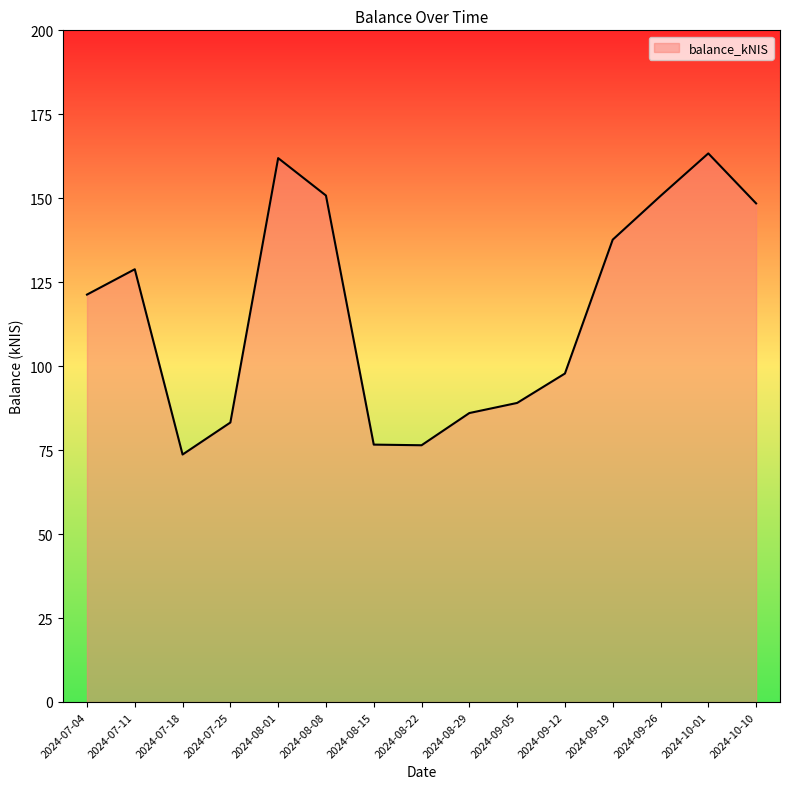

At which label is the value closest to 118?

2024-07-04